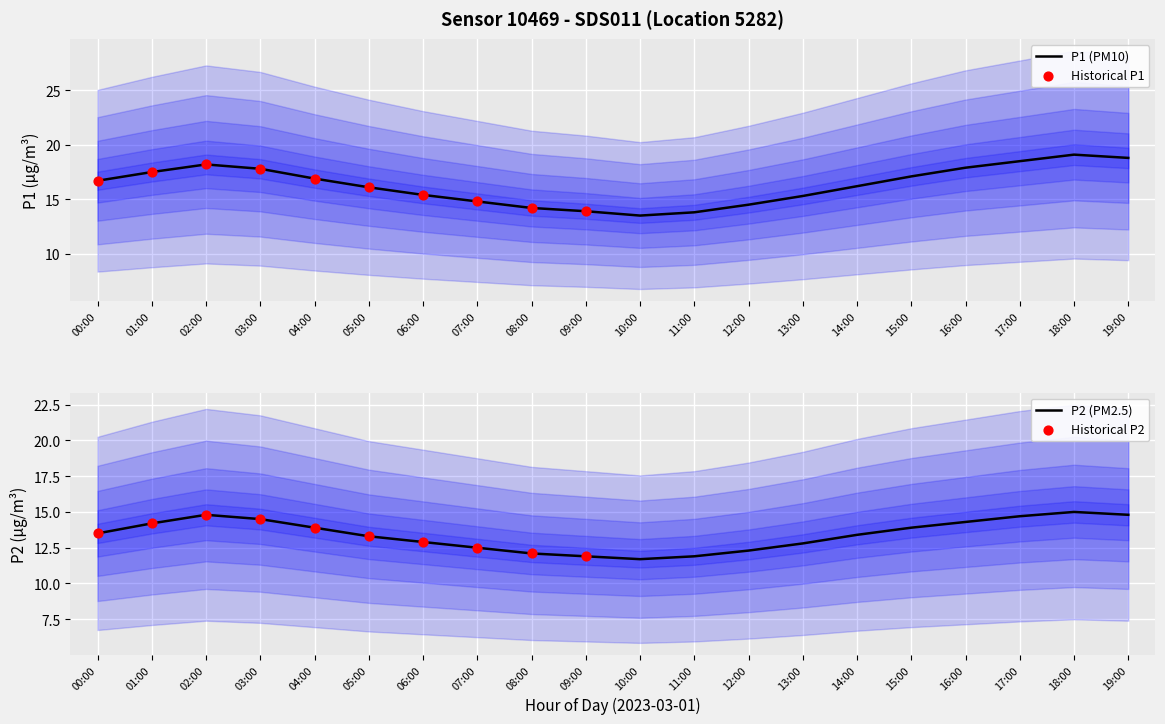

Which series has the widest spread of Y values?

P1